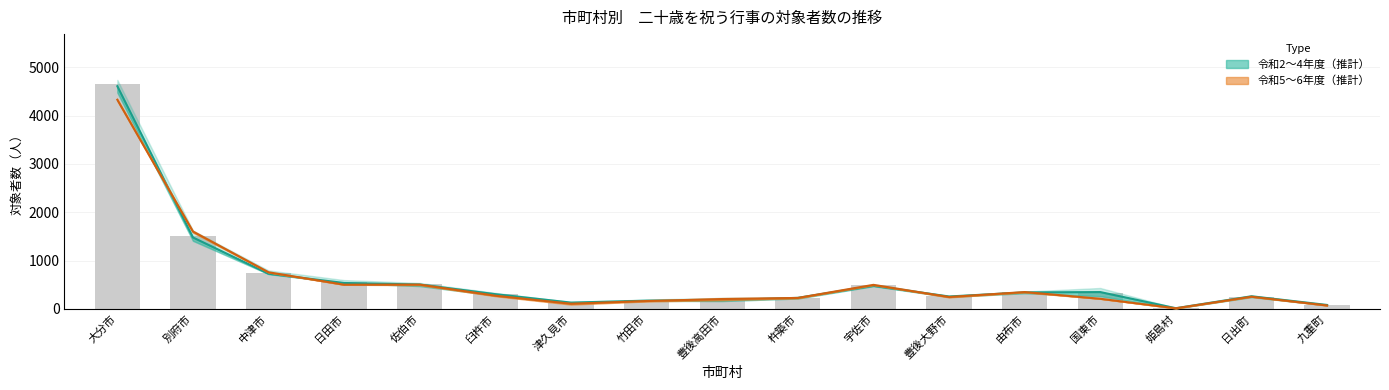

Where is 令和6年度 nearest to the value 2171?

別府市